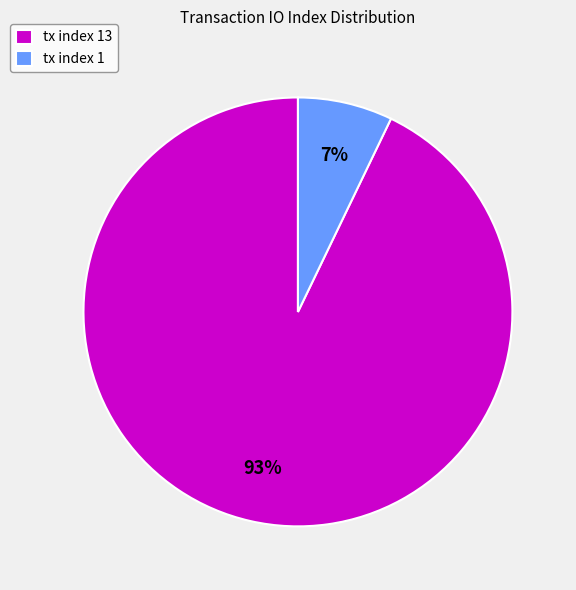

Which slice represents more than half of the pie?

tx index 13